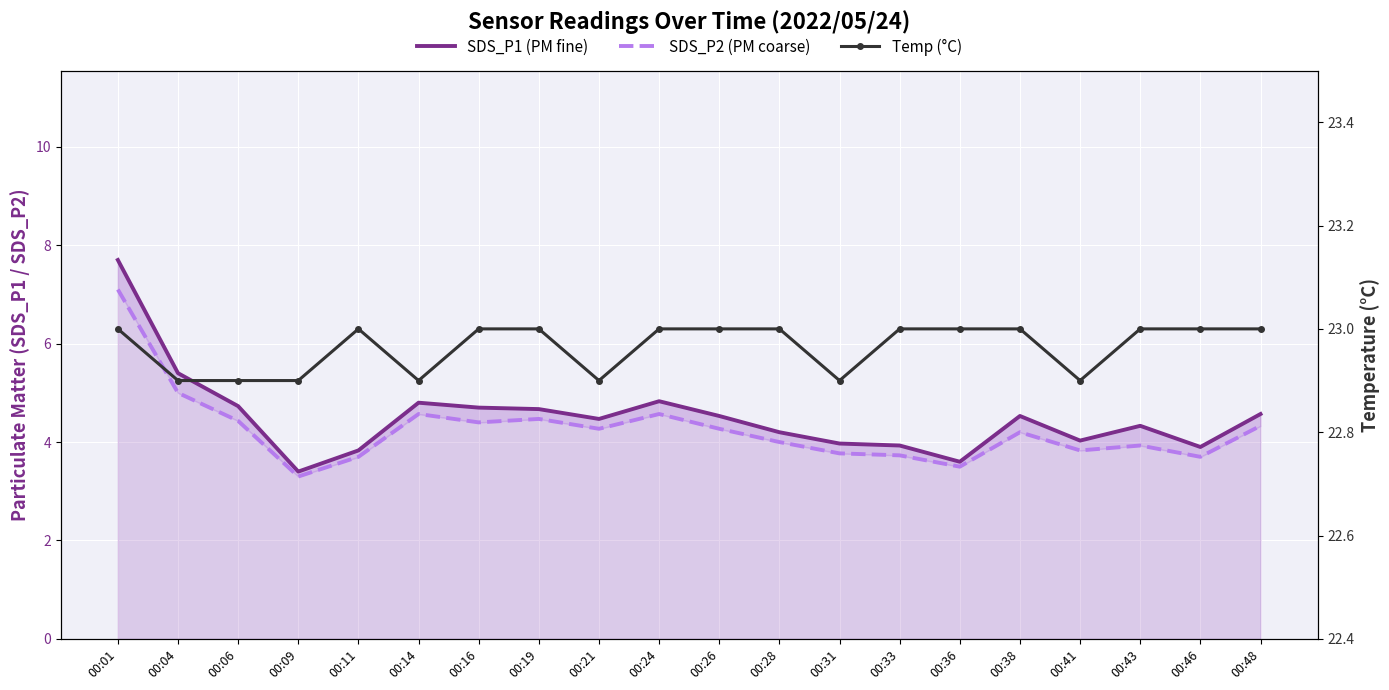

True or false: SDS_P2 (PM coarse) and Temp (°C) intersect in this chart.

False